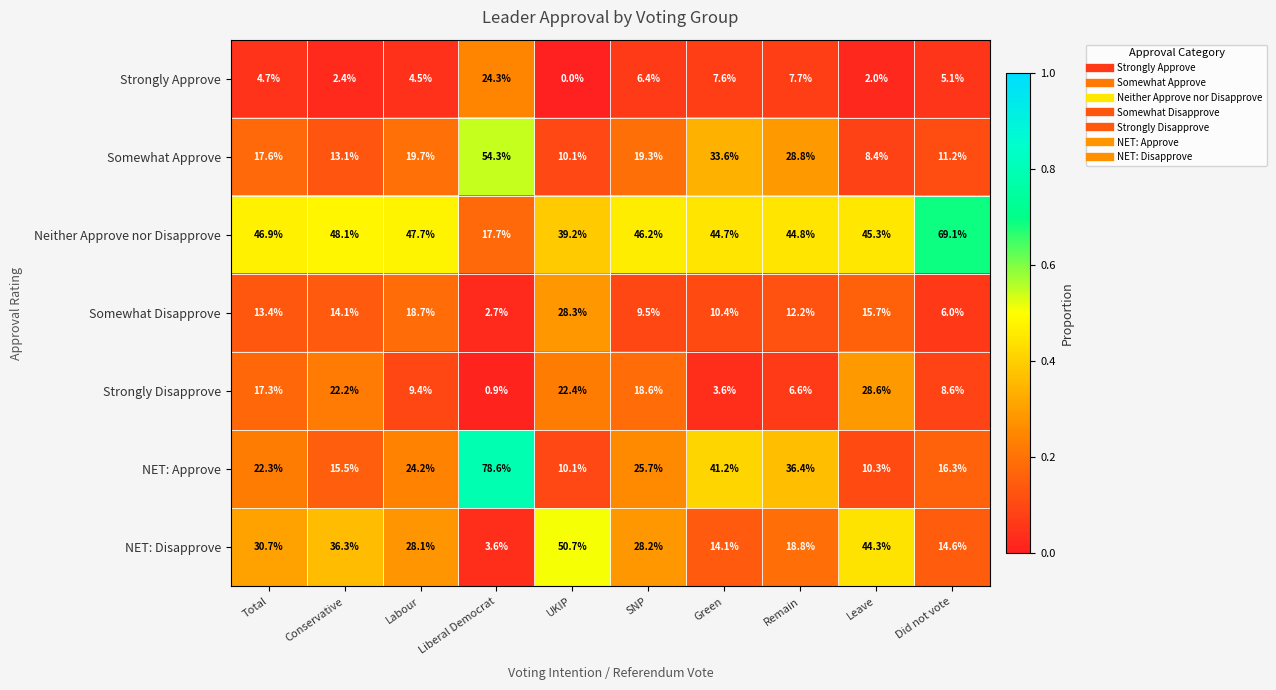

What is the average value of the Neither Approve nor Disapprove series?

45.0